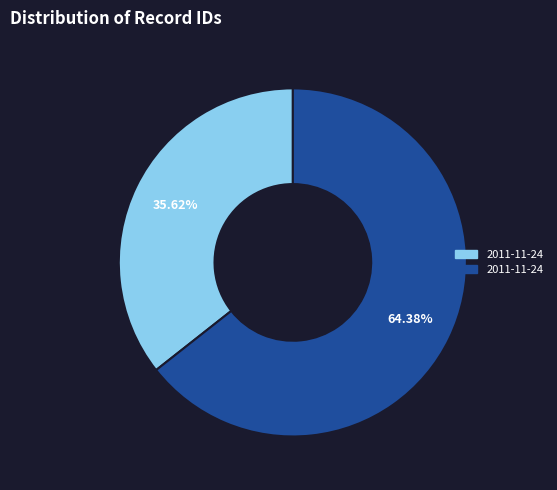

Does any single category account for the majority?

Yes